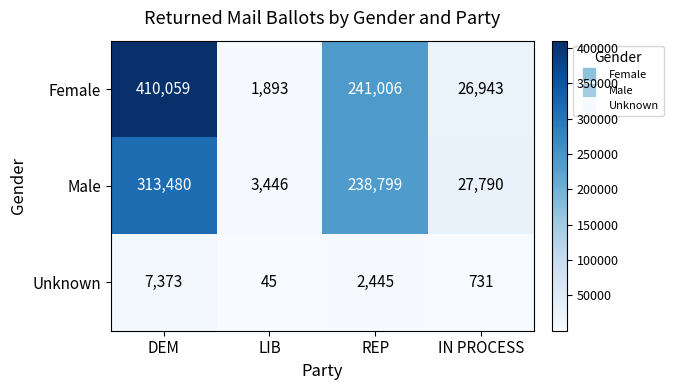

At which category is the sum across all series the highest?

DEM